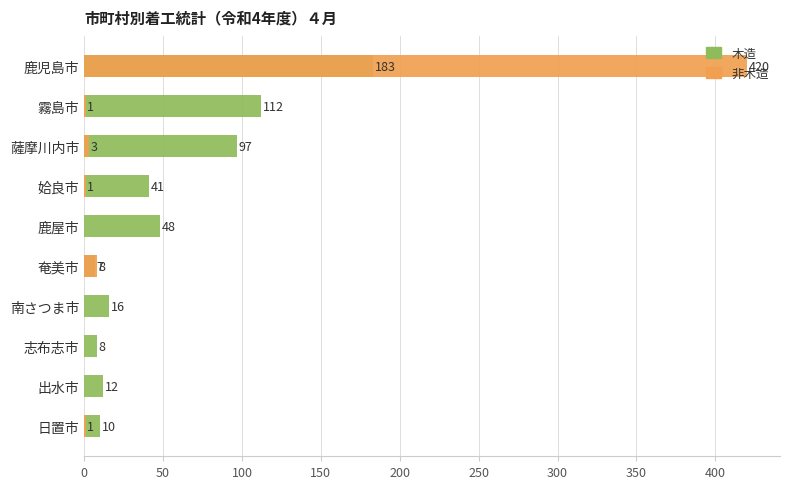

The 木造 series shows 48 at 鹿屋市. True or false?

True